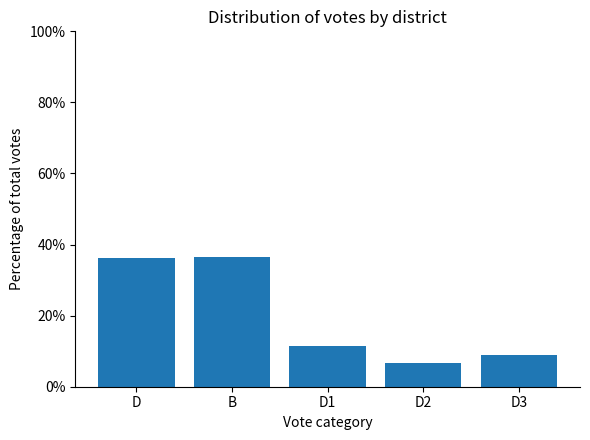

What is the difference between the maximum and minimum values?

29.7